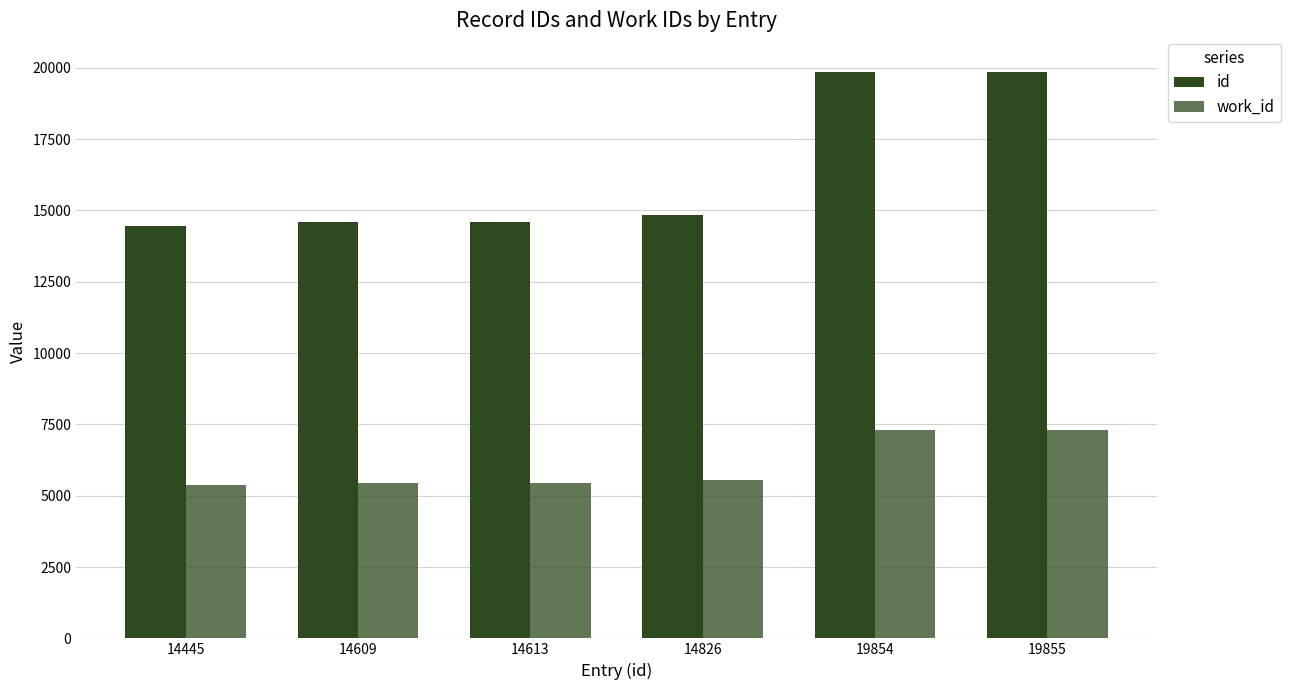

Rank the series by their average value, from lowest to highest.

work_id, id